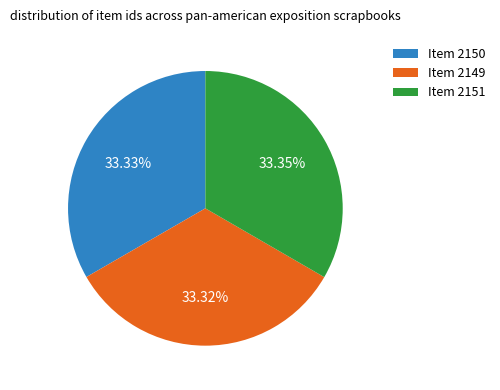

Is there a majority slice in this chart?

No